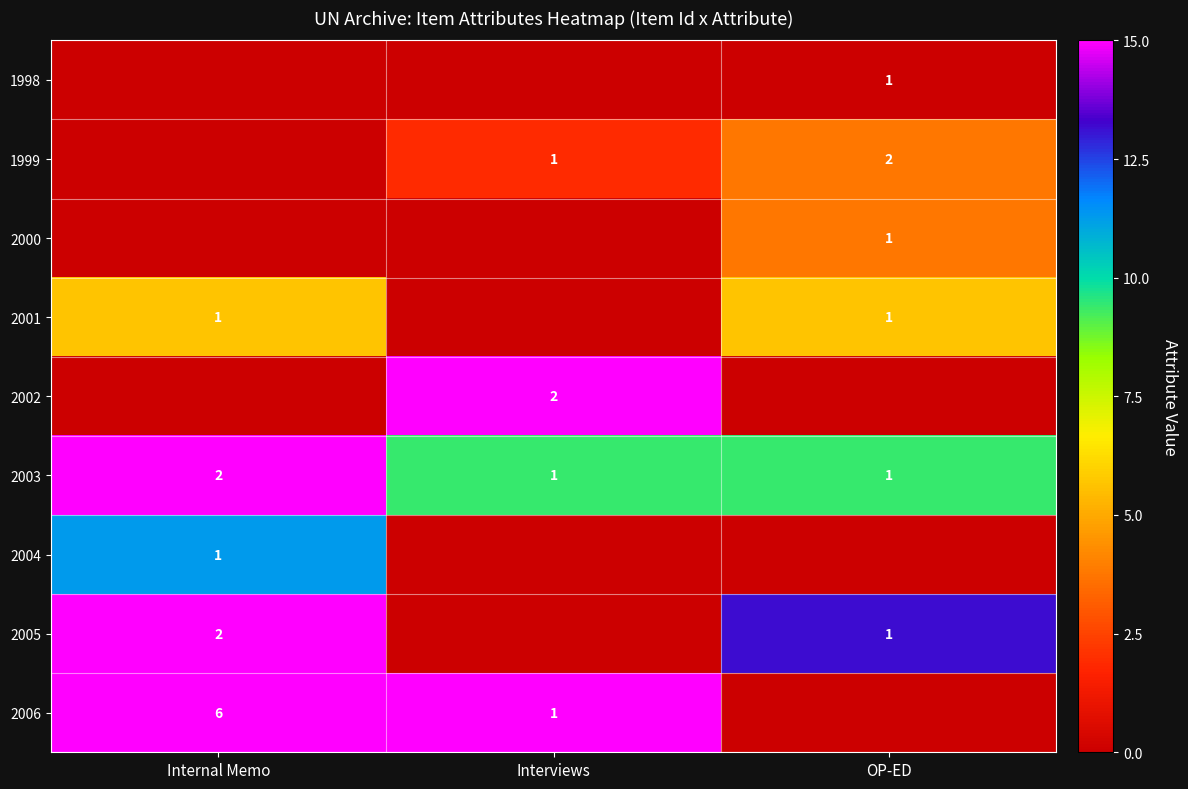

The 2004 series shows 1 at Internal Memo. True or false?

True